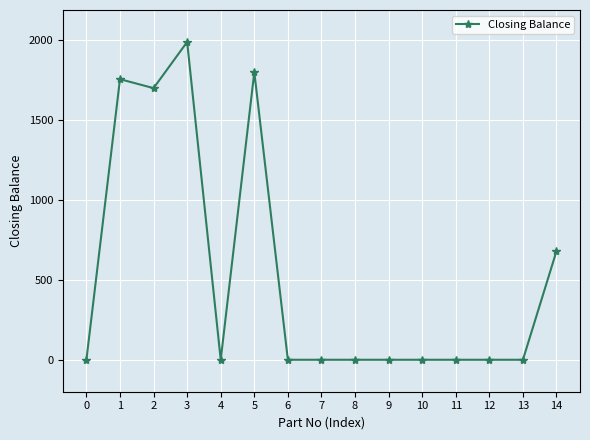

What is the change in value from 13 to 14?

+680